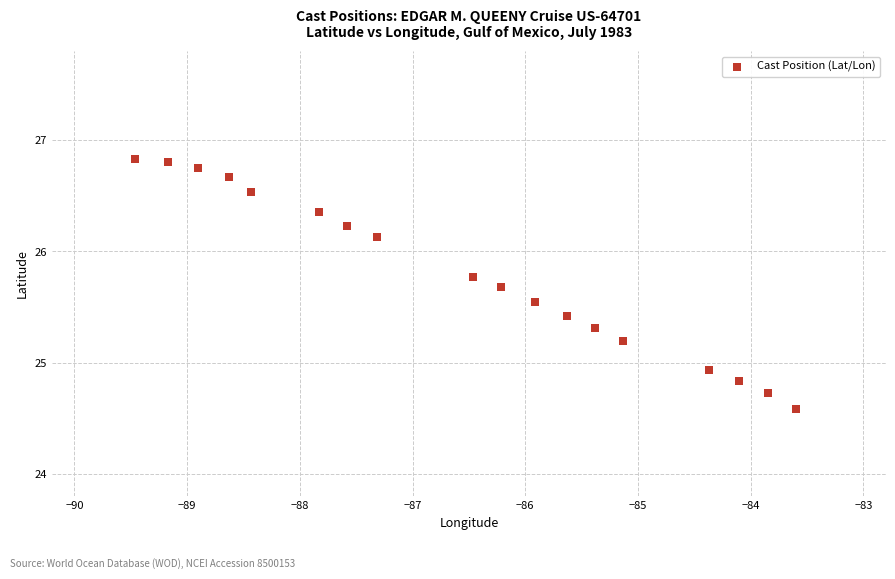

What is the range of X values (max minus min)?

5.9